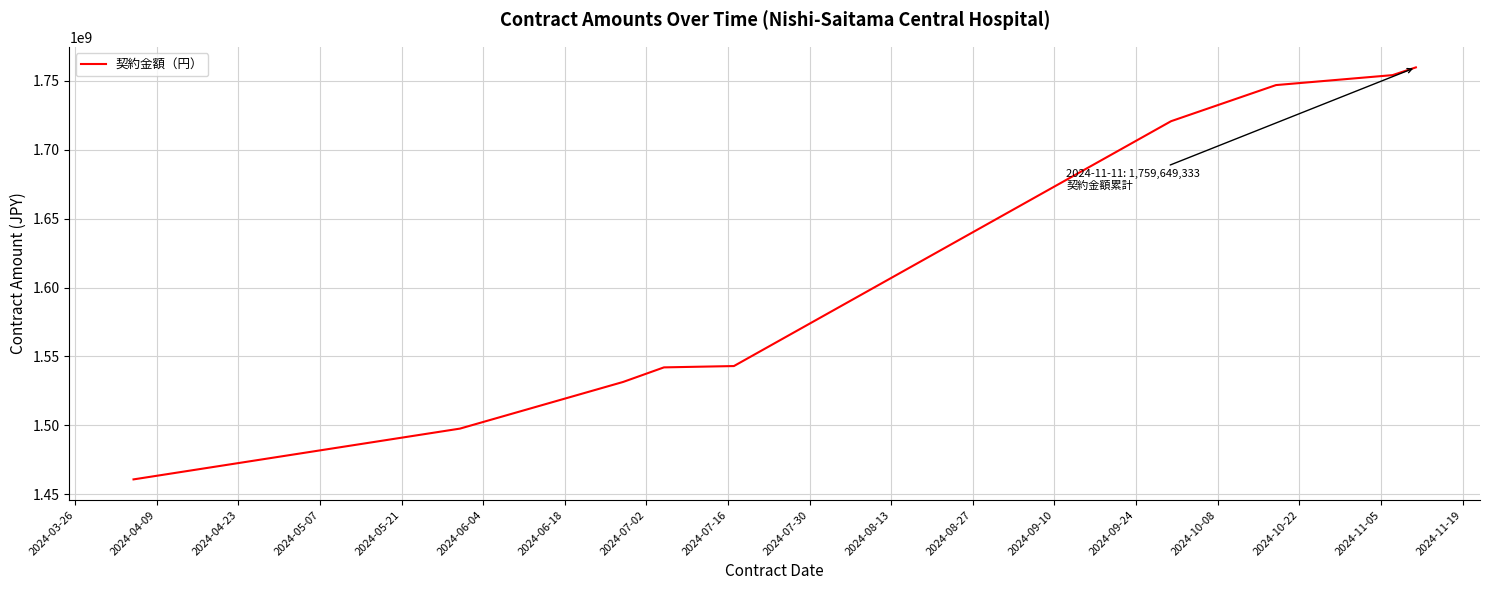

What is the difference between the maximum and minimum values?

298818104